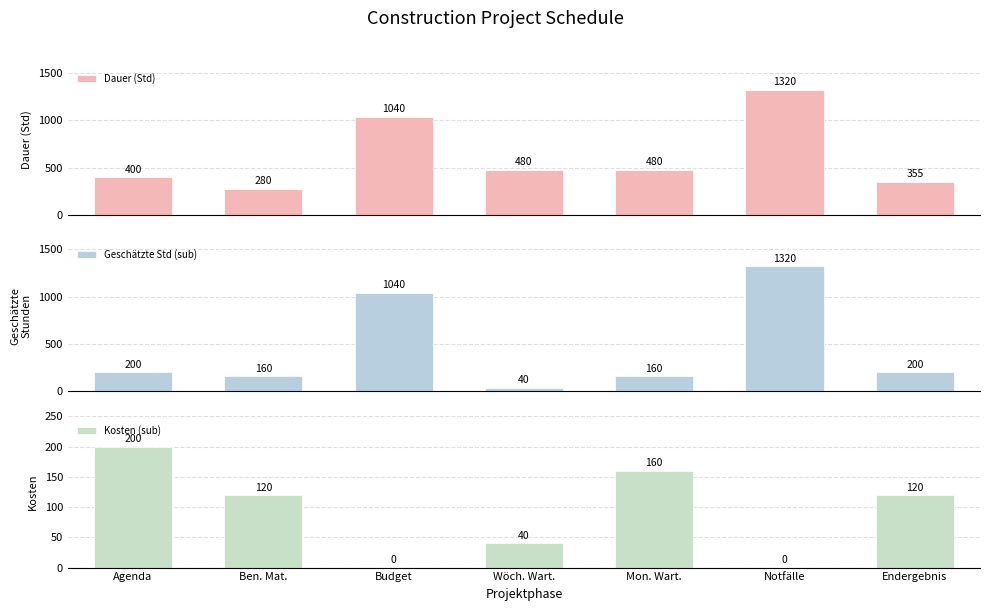

Is it true that Geschätzte Std (sub) equals 40 at Agenda?

False